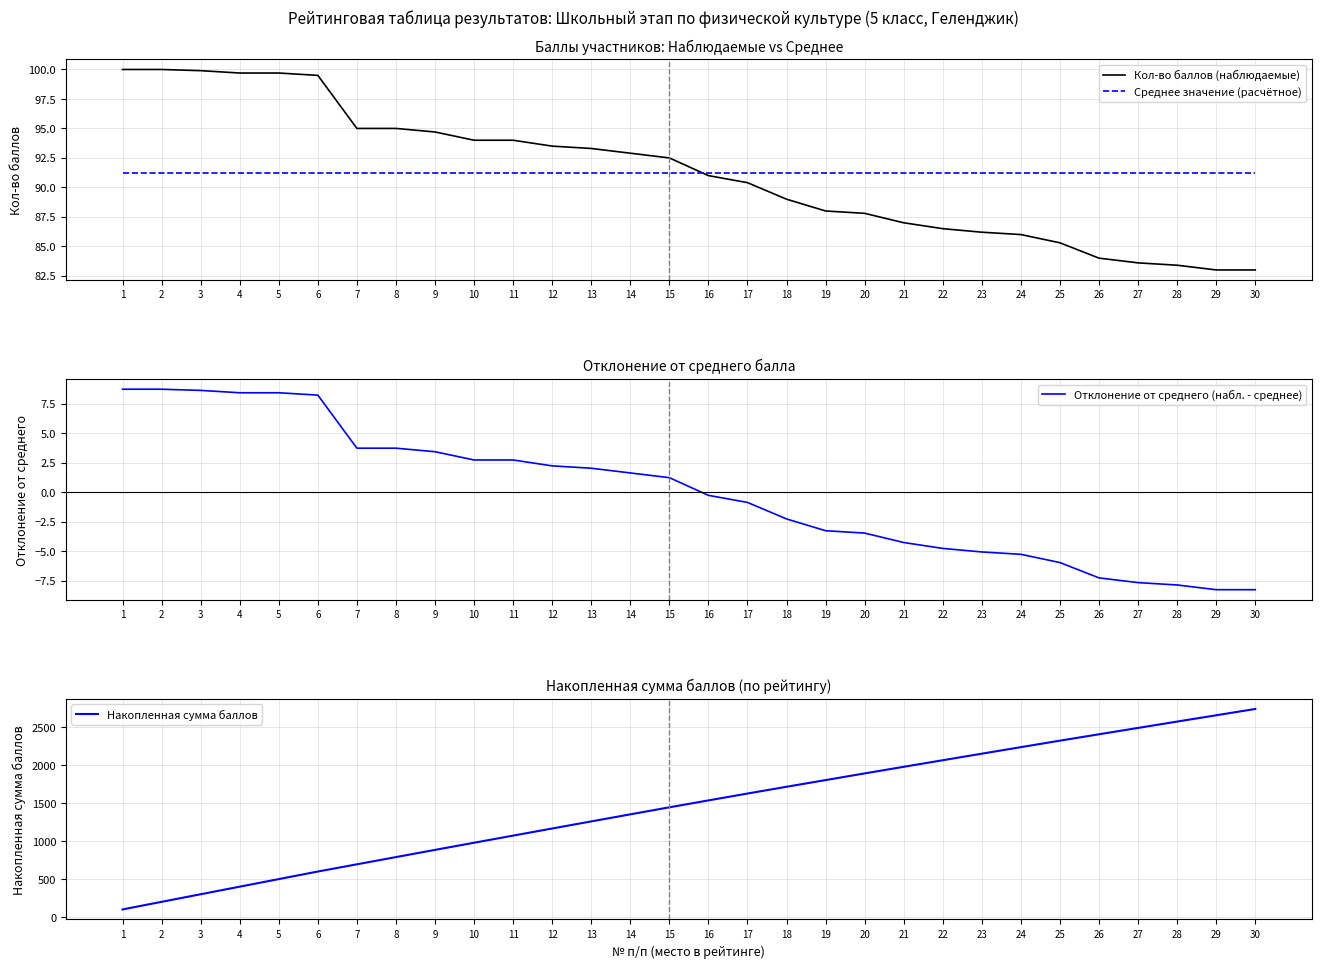

How many lines are shown in the chart?

4